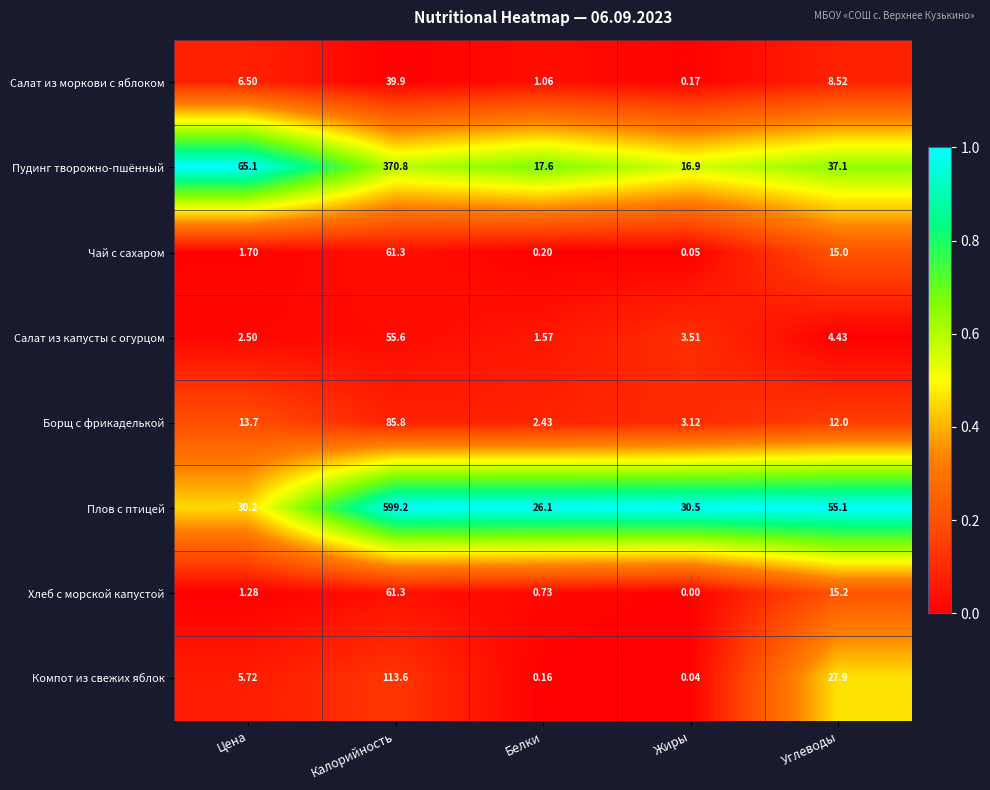

At which label does Хлеб с морской капустой reach its minimum?

Жиры